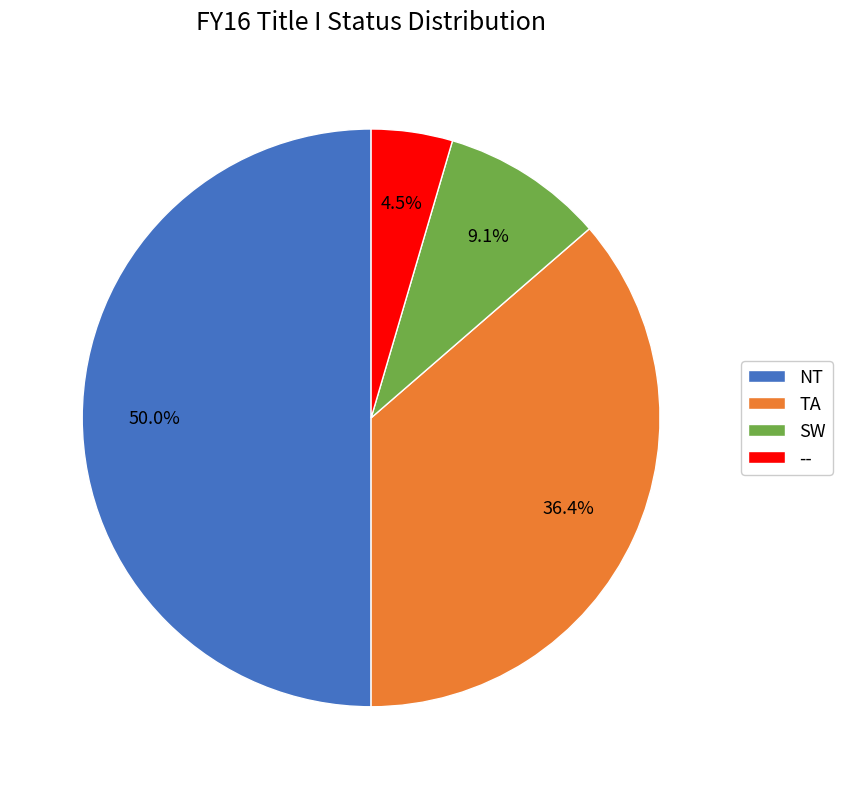

Combined, do SW and TA account for over 50%?

No